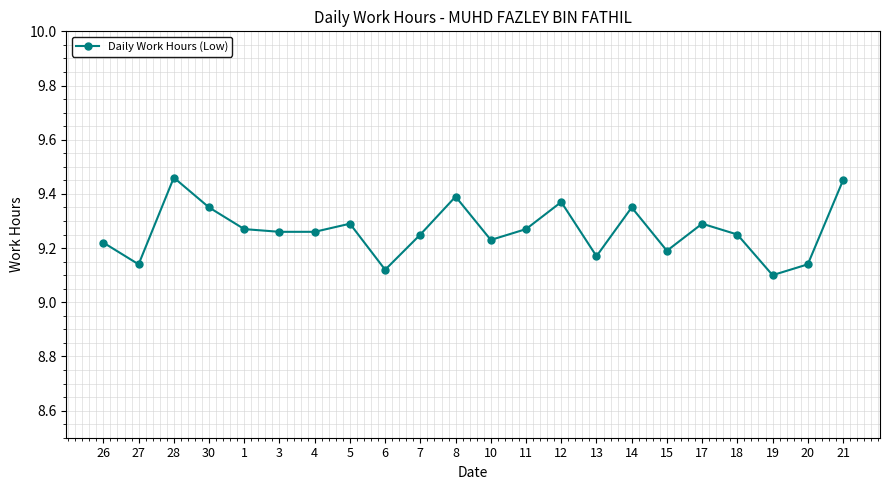

How many data points does each series have?

22